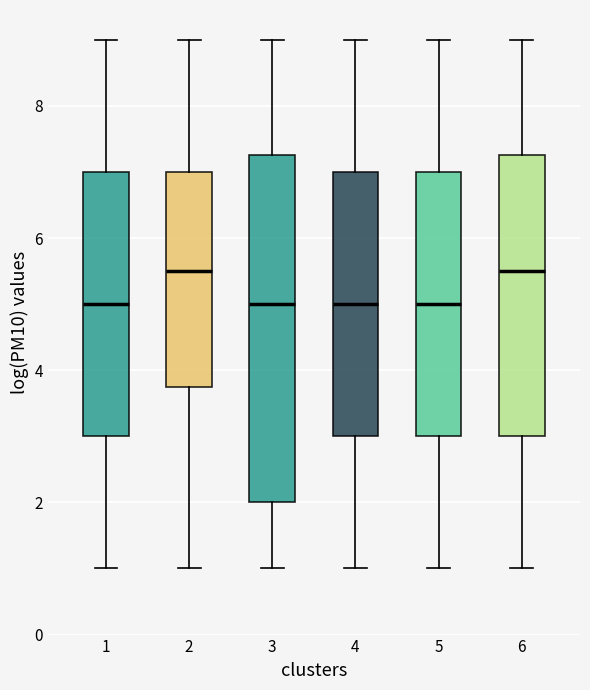

Reading left to right, read every box against the y-axis: the position of its median line, the range the box covers, and the ends of its whiskers. The values are not printed on the chart, so give them approximately, as read against the axis.

1: median 5.0, box 3.0 to 7.0, whiskers 1.0 to 9.0
2: median 5.6, box 3.8 to 7.0, whiskers 1.0 to 9.0
3: median 5.0, box 2.0 to 7.2, whiskers 1.0 to 9.0
4: median 5.0, box 3.0 to 7.0, whiskers 1.0 to 9.0
5: median 5.0, box 3.0 to 7.0, whiskers 1.0 to 9.0
6: median 5.6, box 3.0 to 7.2, whiskers 1.0 to 9.0